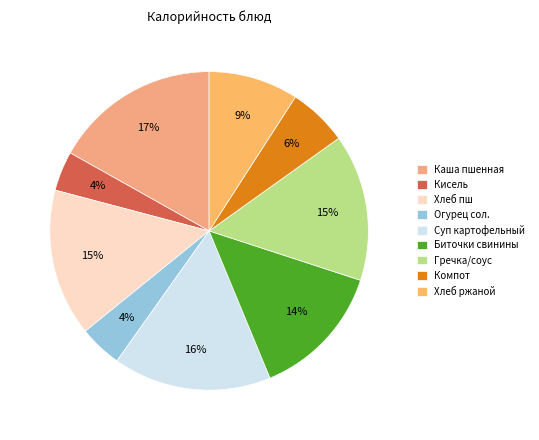

How many segments does this pie chart have?

9